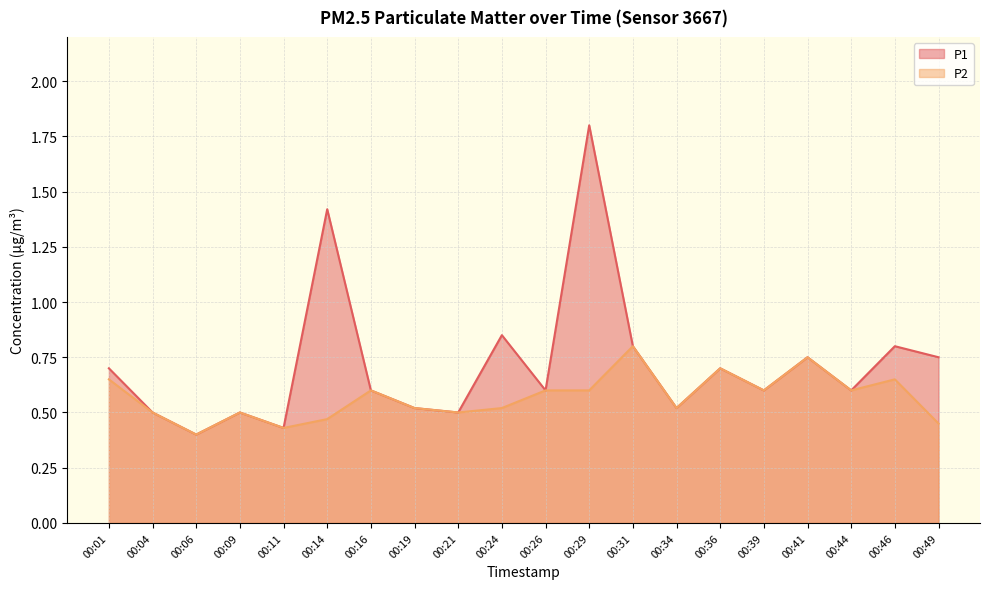

List the series in order of their peak value, lowest first.

P2, P1